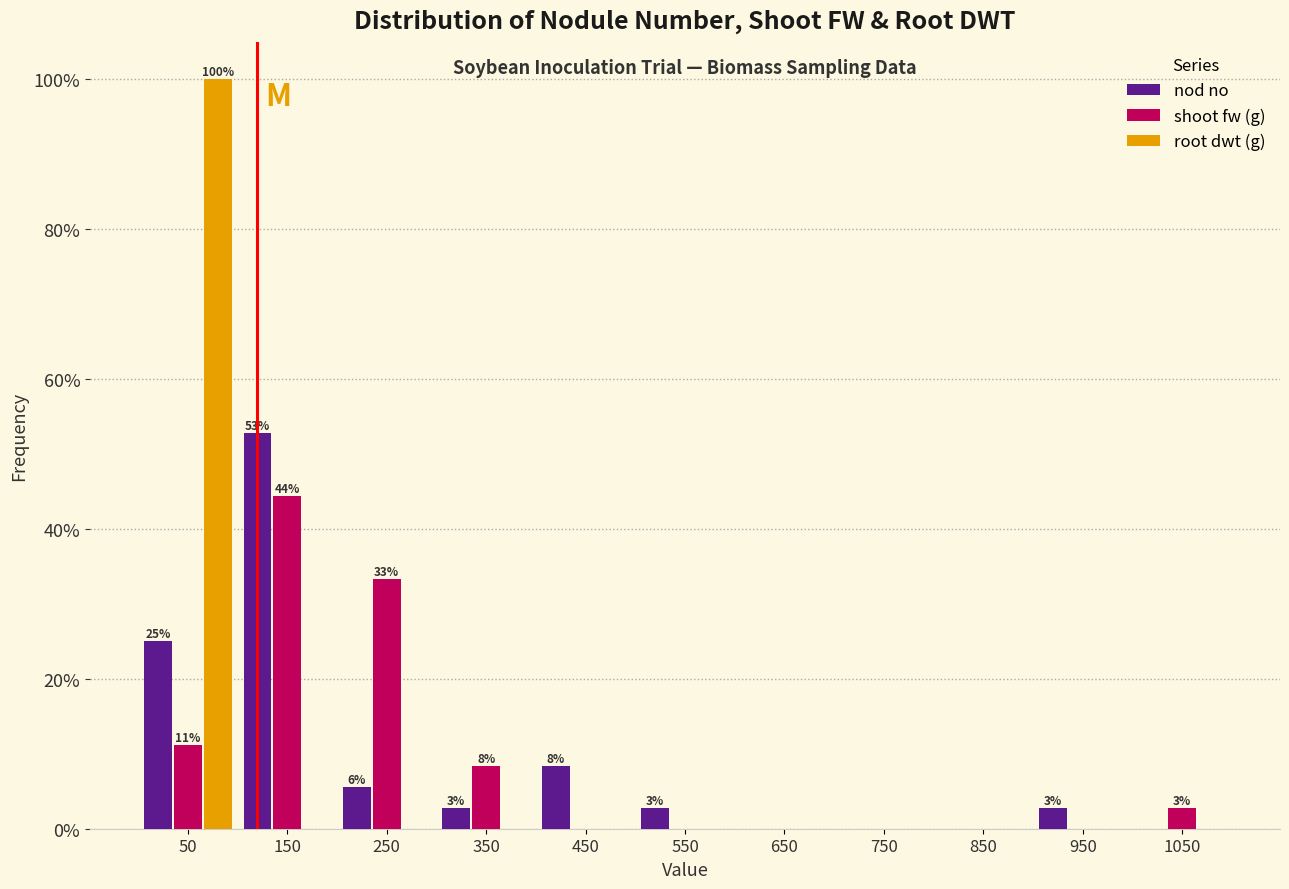

In the root dwt (g) series, which range on the x-axis has the tallest bar?

0 to 100